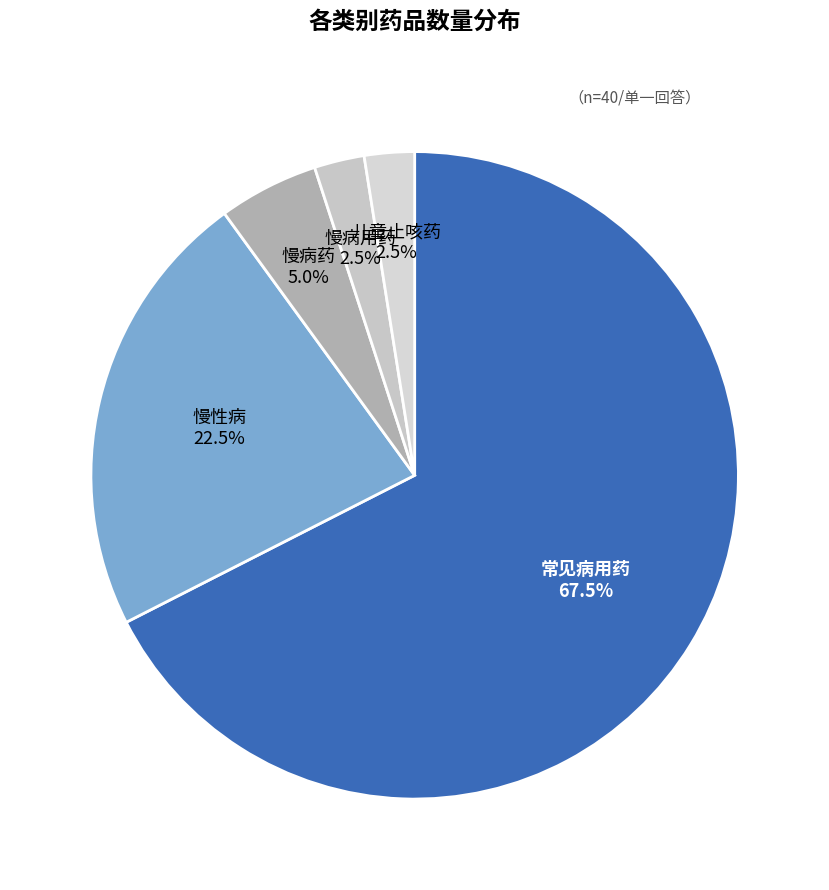

Approximately how many times larger is the value at 慢病用药 compared to 慢病药?

0.5